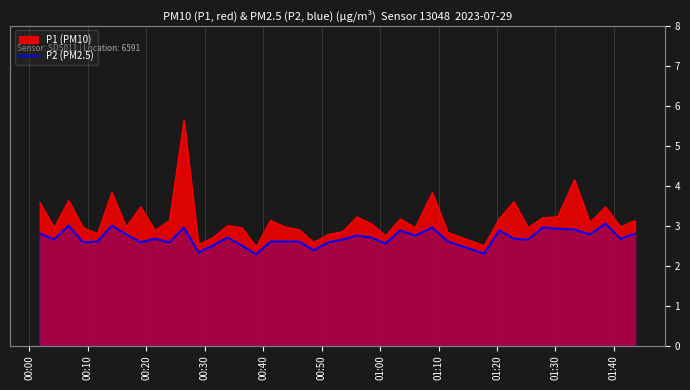

What is the value of the 28th point from the left?

3.0